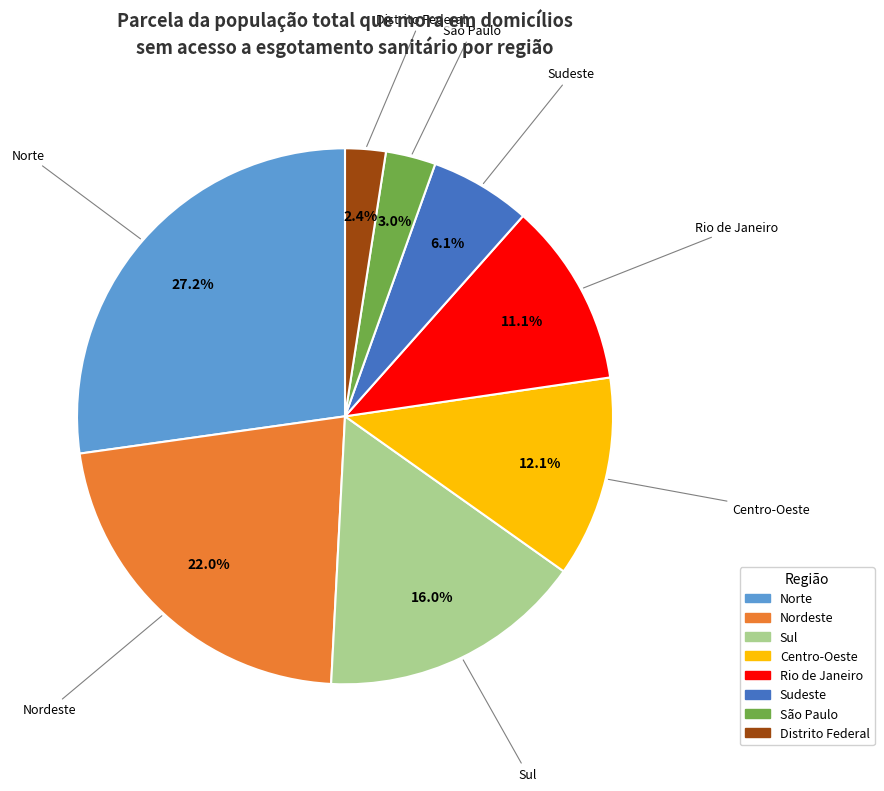

True or false: Sudeste accounts for 6% of the total.

True